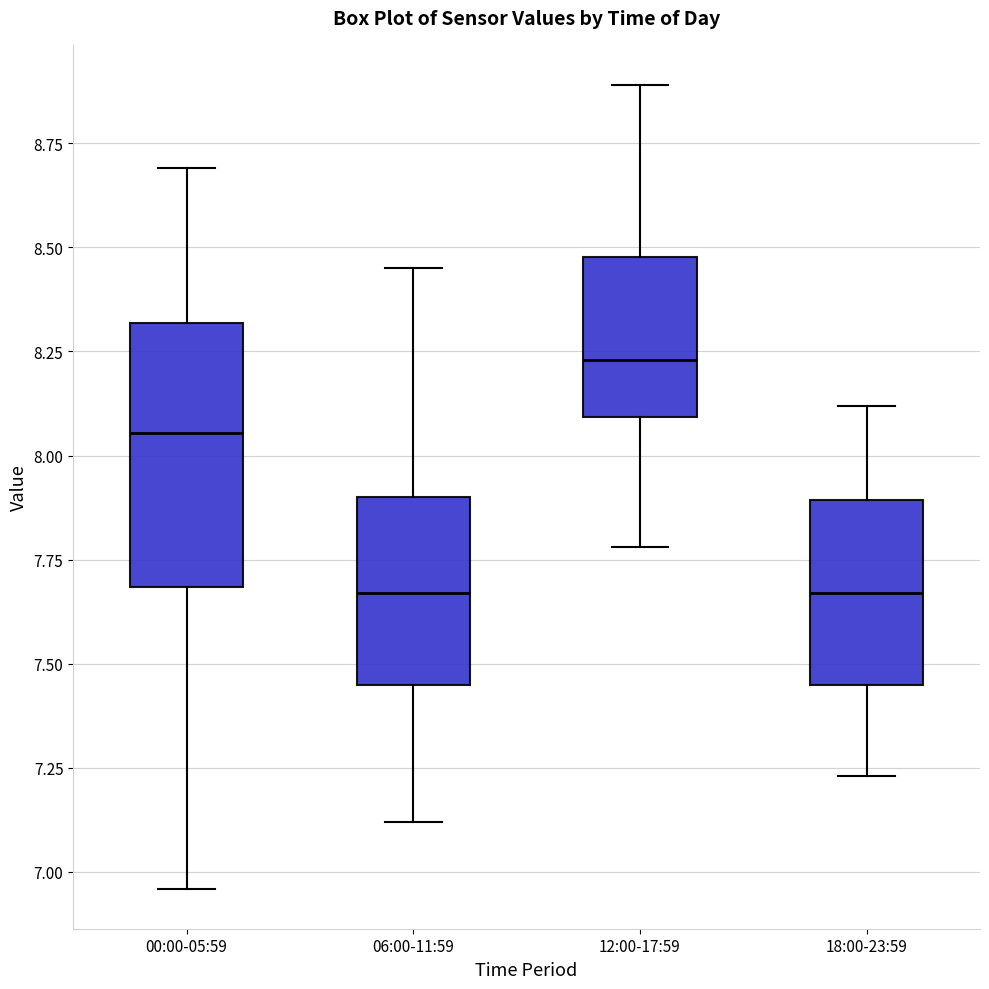

Where does the median line of the box for 18:00-23:59 sit on the y-axis? The values are not printed on the chart, so give them approximately, as read against the axis.

7.65